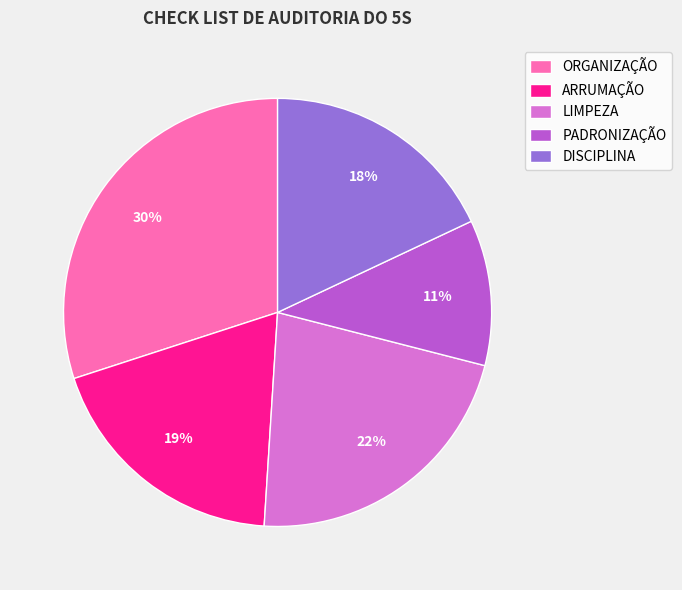

Is there a majority slice in this chart?

No